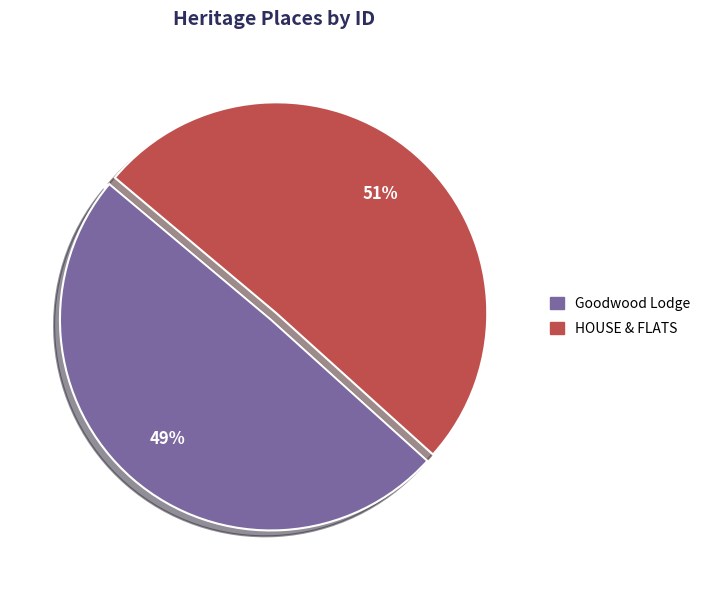

What is the ratio of the value at HOUSE & FLATS to the value at Goodwood Lodge?

1.0